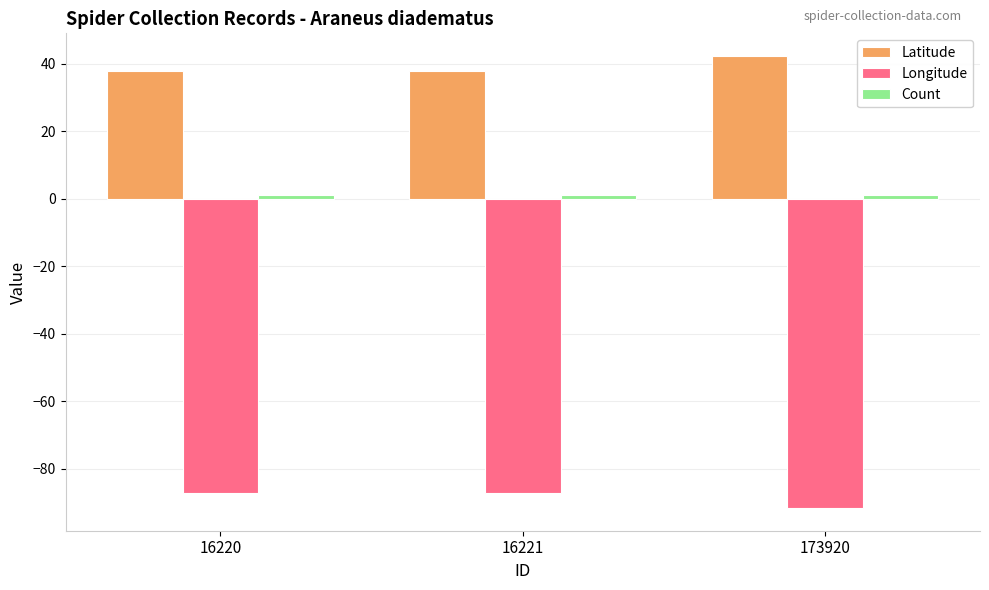

The value of Latitude at 16221 is 53.7. True or false?

False